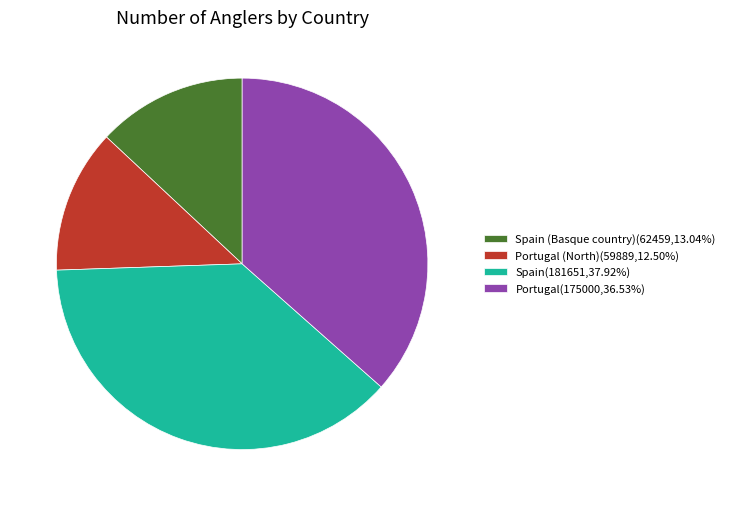

Does Portugal (North)(59889,12.50%) represent more than half of the total?

No